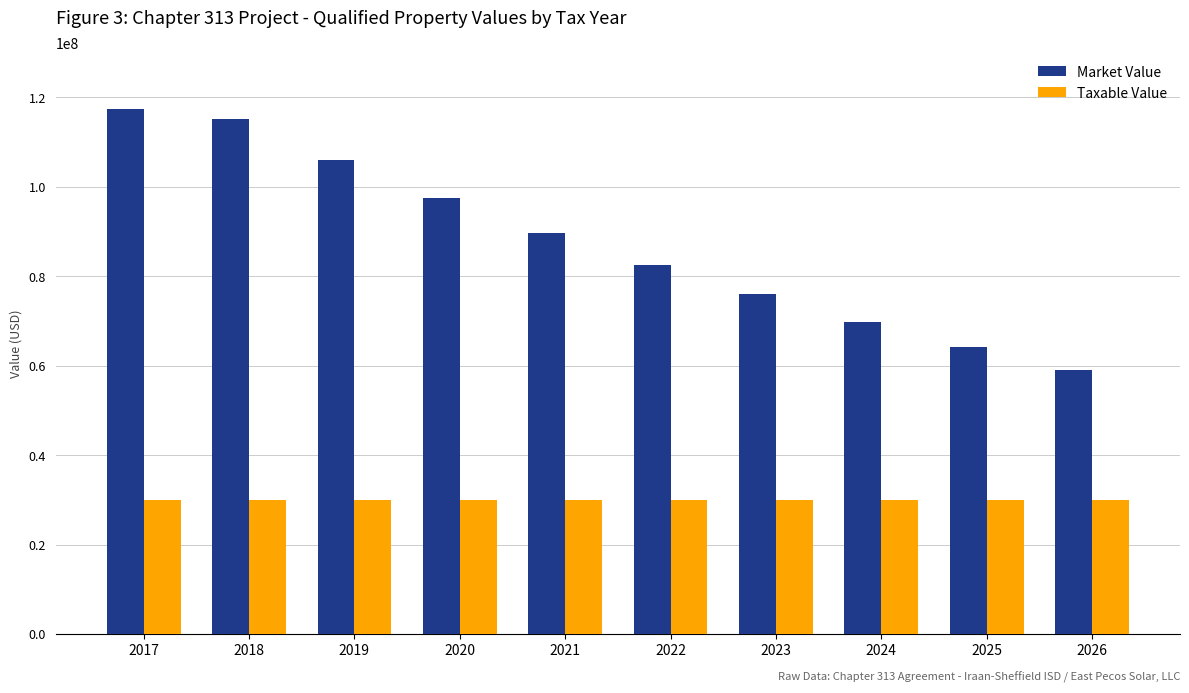

True or false: Taxable Value has a value of 14020894.2 at 2020.

False